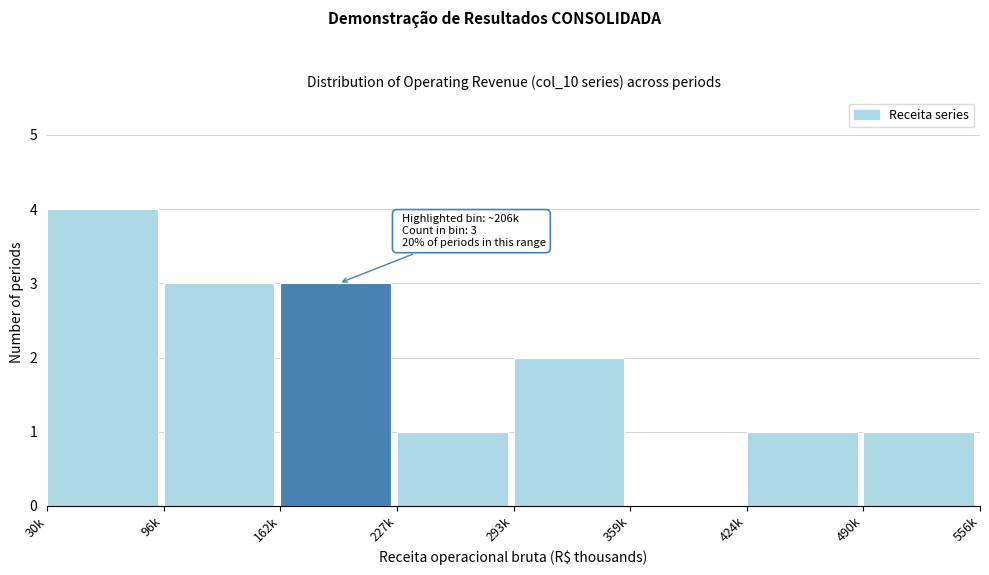

Reading left to right, extract all data points from this chart.

30k=4	96k=3	162k=3	227k=1	293k=2	359k=0	424k=1	490k=1